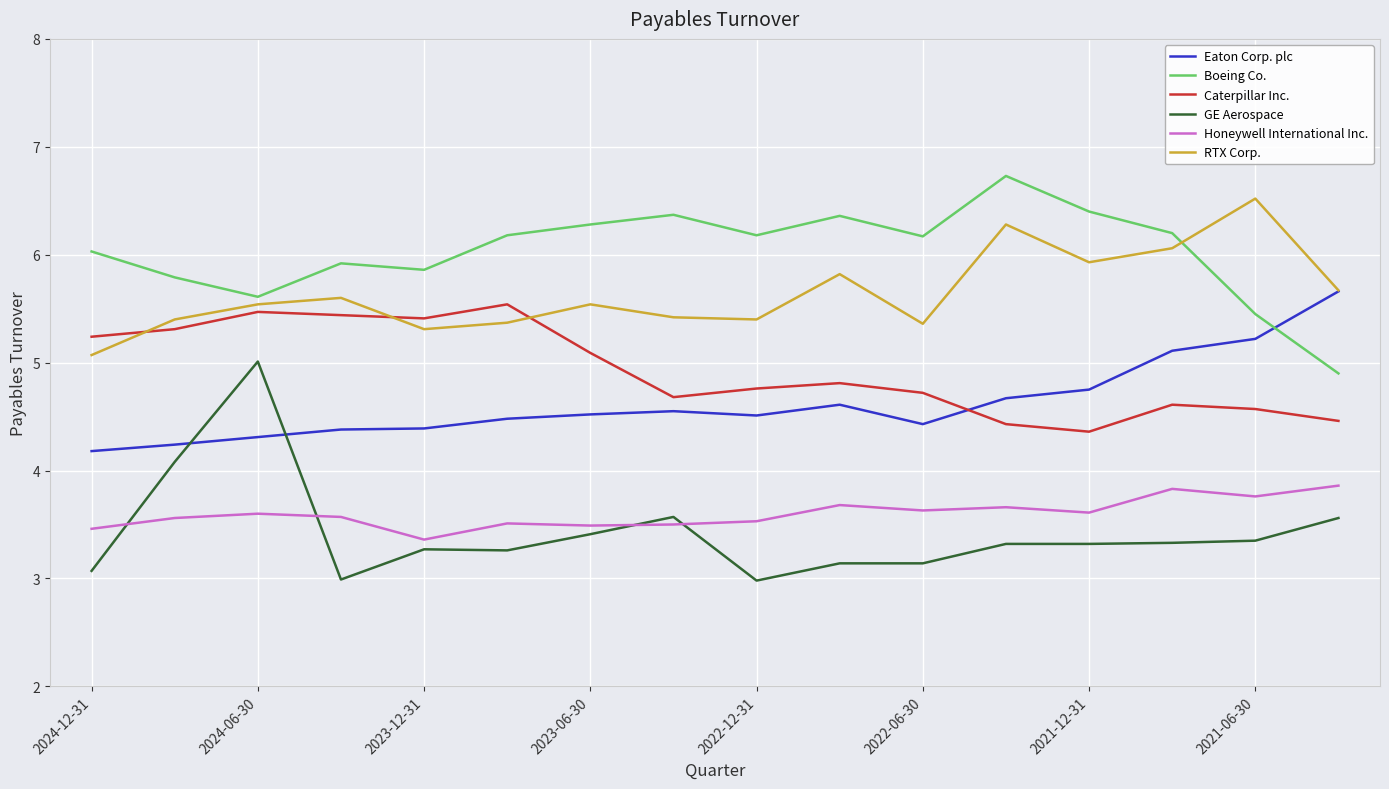

True or false: Honeywell International Inc. and Caterpillar Inc. cross at least once.

False